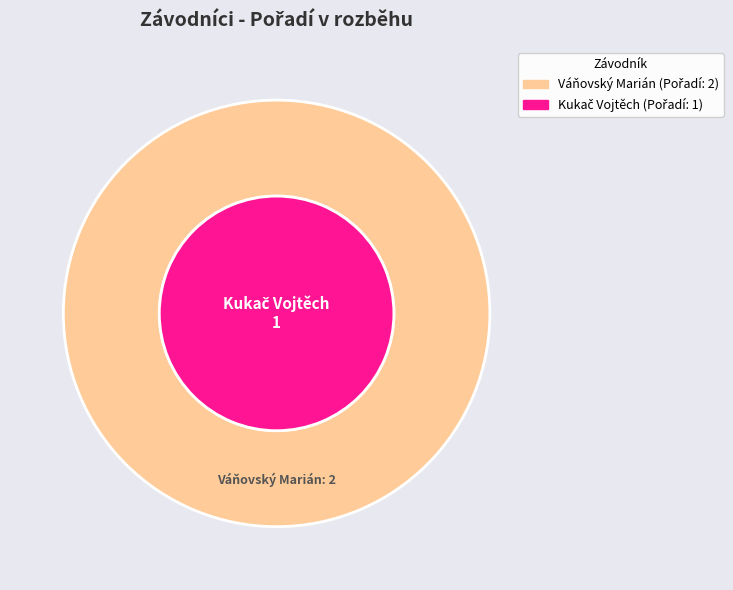

Count the number of slices in the pie.

2